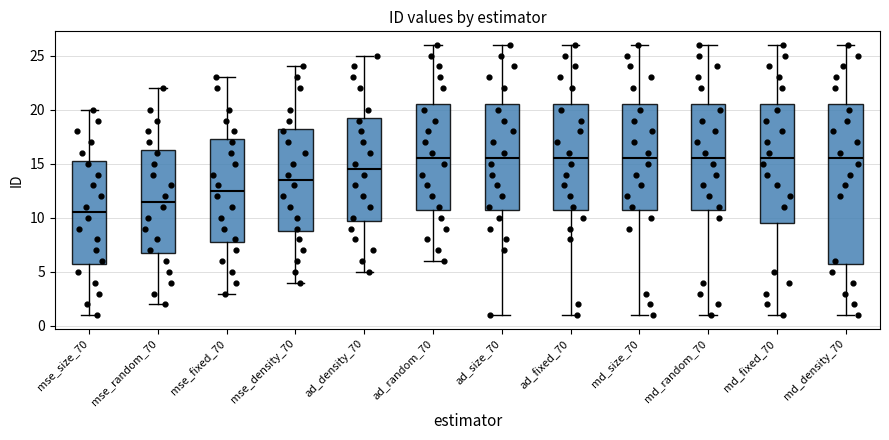

Where does the median line of the box for md_size_70 sit on the y-axis? The values are not printed on the chart, so give them approximately, as read against the axis.

15.5